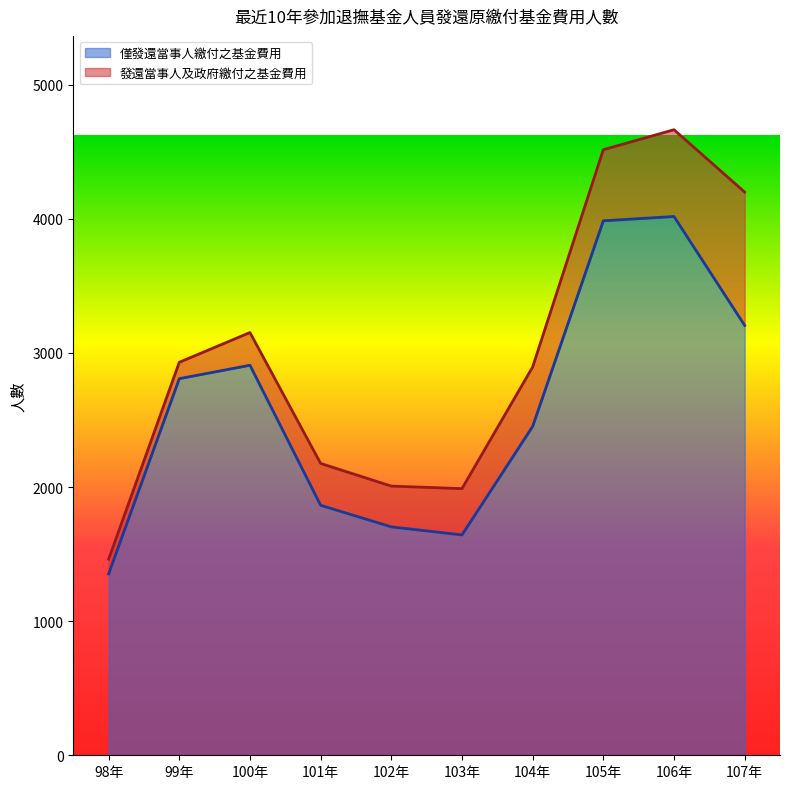

Which category has the lowest value in the 僅發還當事人繳付之基金費用 series?

98年